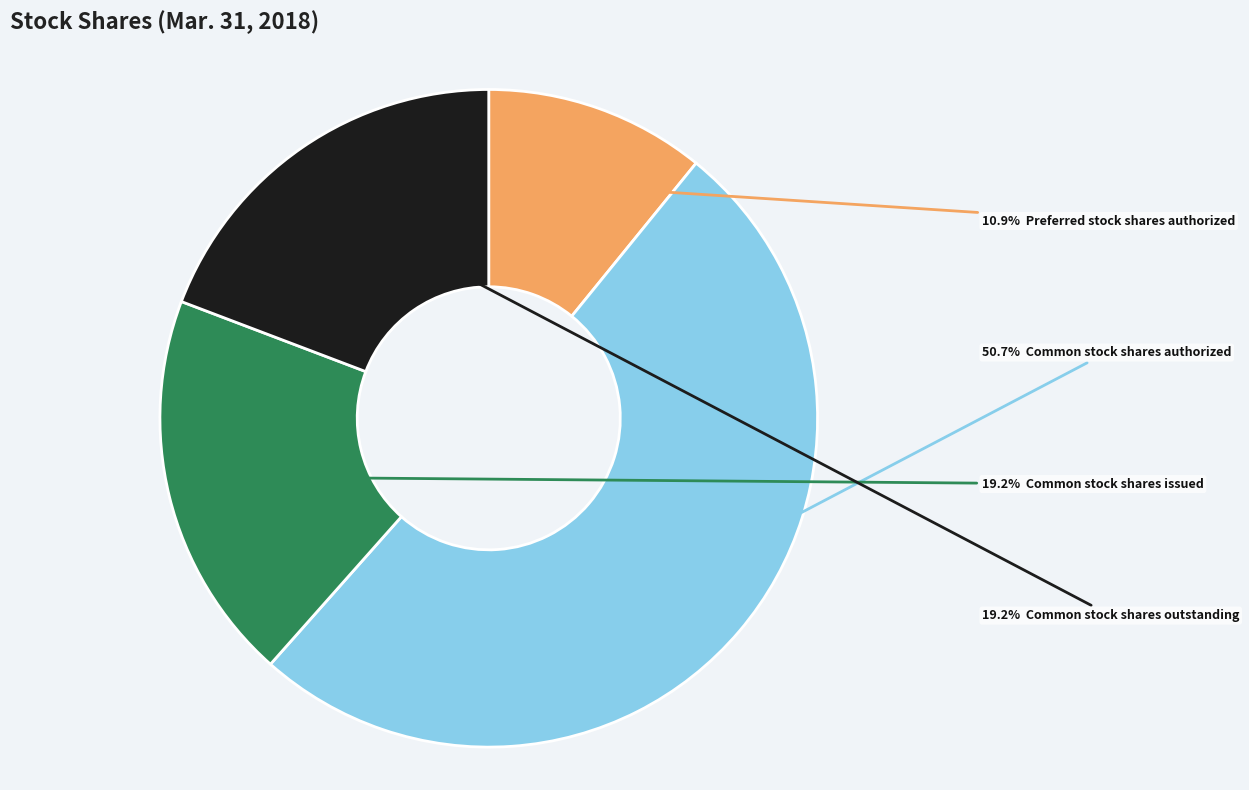

Is there any slice that represents more than half of the pie?

Yes